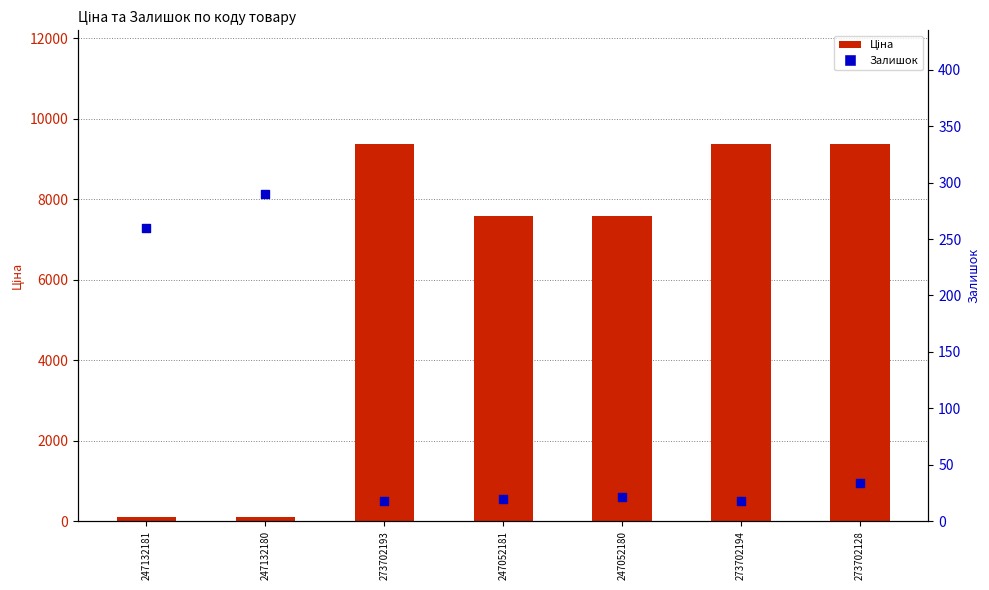

At which category is the sum across all series the highest?

273702128